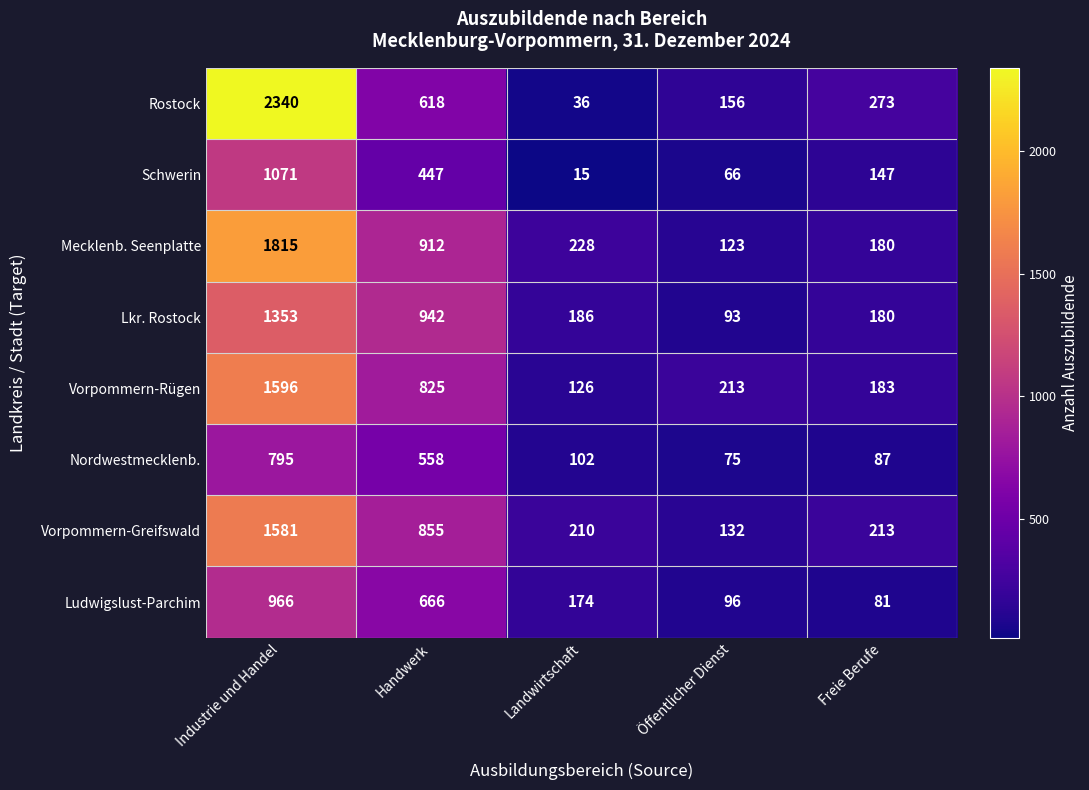

Between Industrie und Handel and Freie Berufe, which series saw the biggest shift?

Rostock